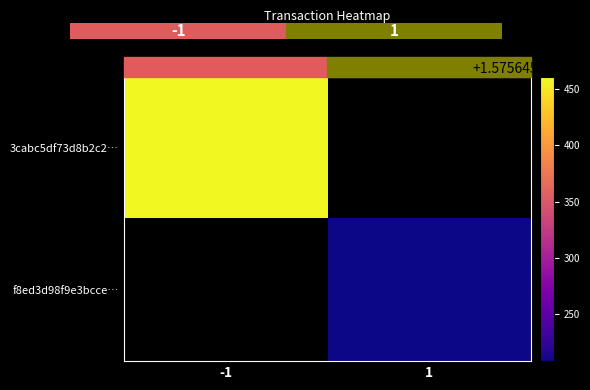

Reading left to right, transcribe all the data shown in this chart.

3cabc5df73d8b2c2bd77973598681706df79ea3: -1	1575645461
f8ed3d98f9e3bcce6db586e999261eaf026cca4: 1	1575645208